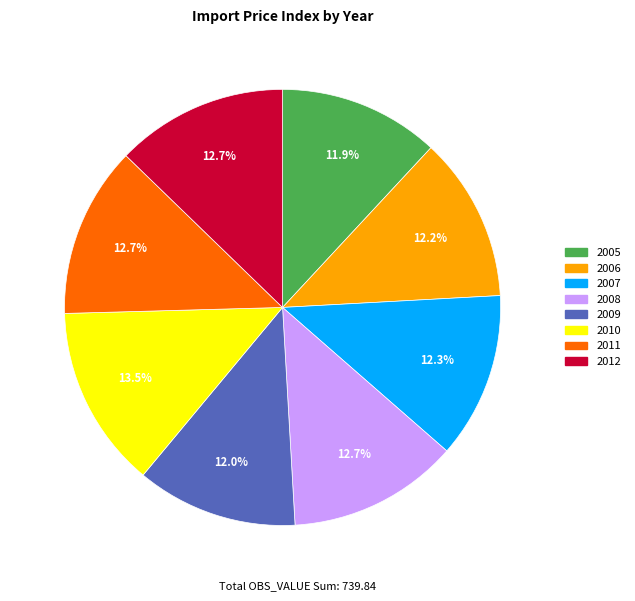

Does any single category account for the majority?

No